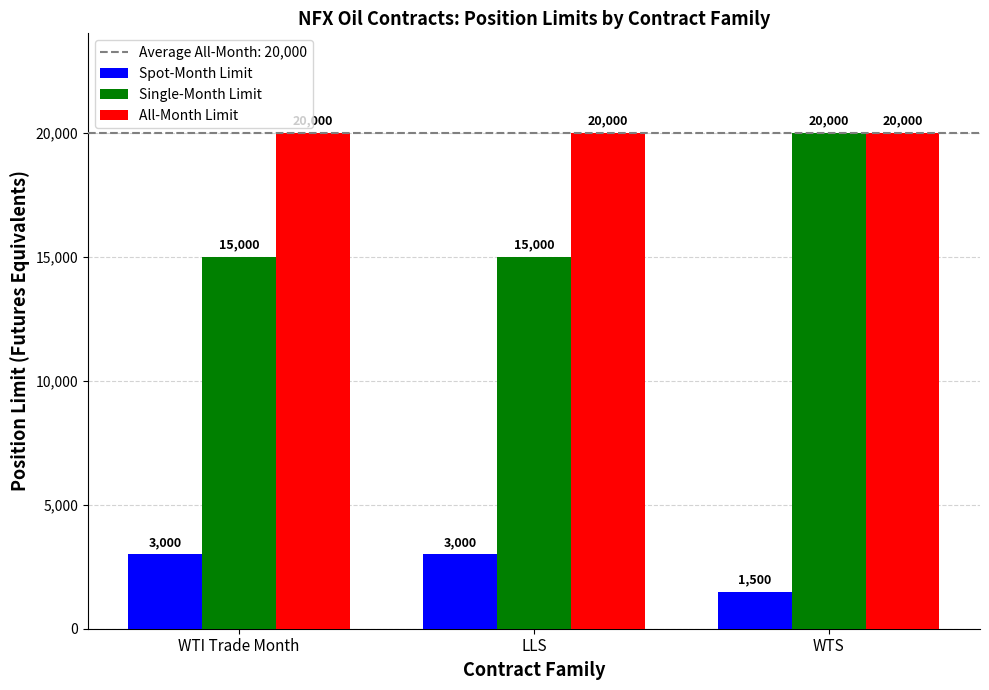

Which series has the widest spread of values?

Single-Month Limit